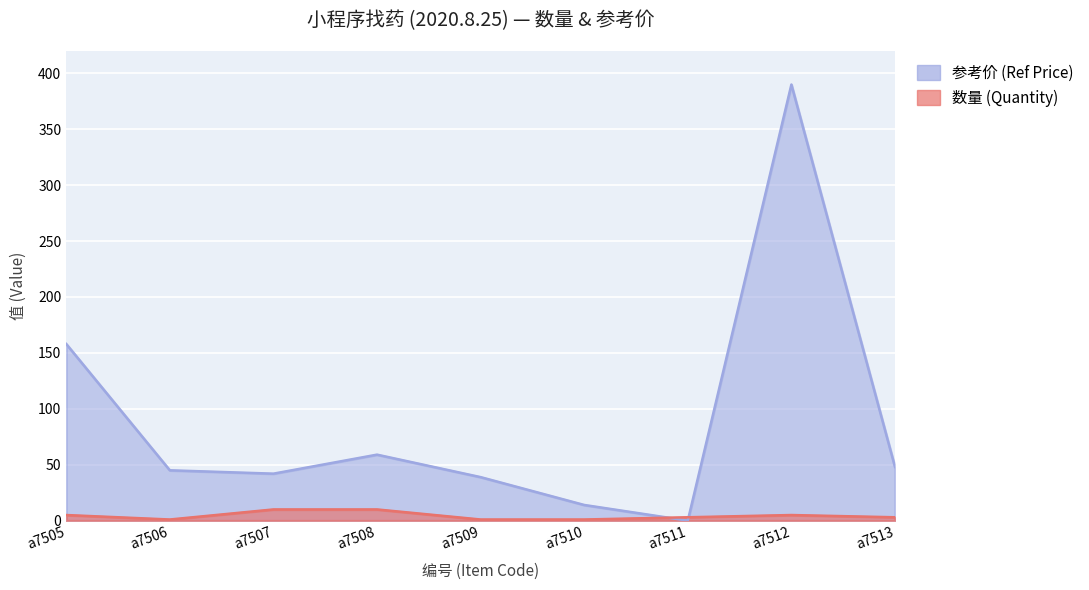

Reading right to left, transcribe all the data shown in this chart.

数量 (Quantity): 3.0	5.0	3.0	1.0	1.0	10.0	10.0	1.0	5.0
参考价 (Ref Price): 48.0	390.0	0.0	14.0	38.9	59.0	42.0	45.0	158.0